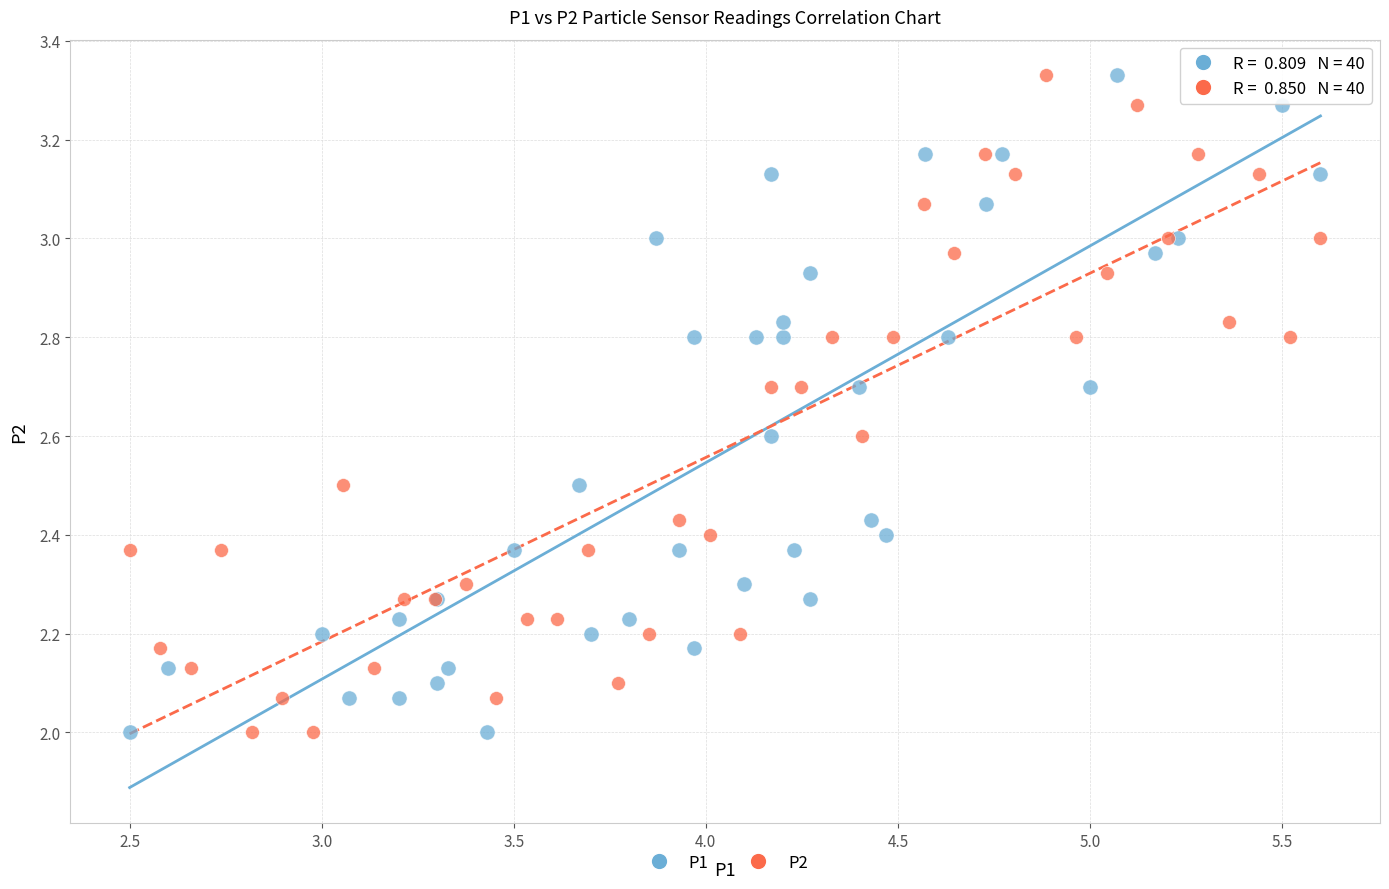

What are all the series names shown in the legend?

P1, P2